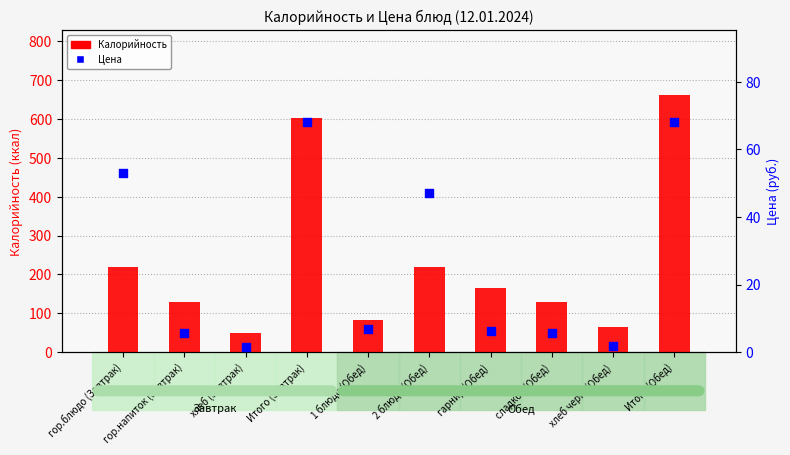

At which category is the sum across all series the highest?

Итого (Обед)